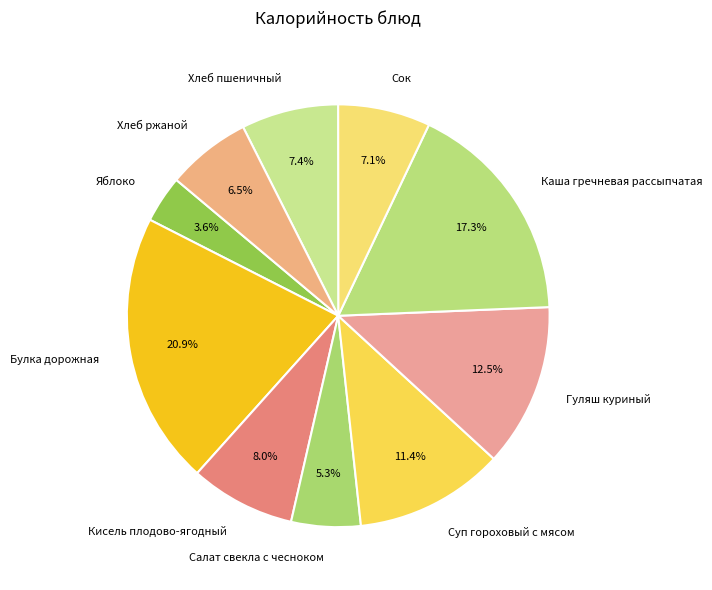

Is there a majority slice in this chart?

No